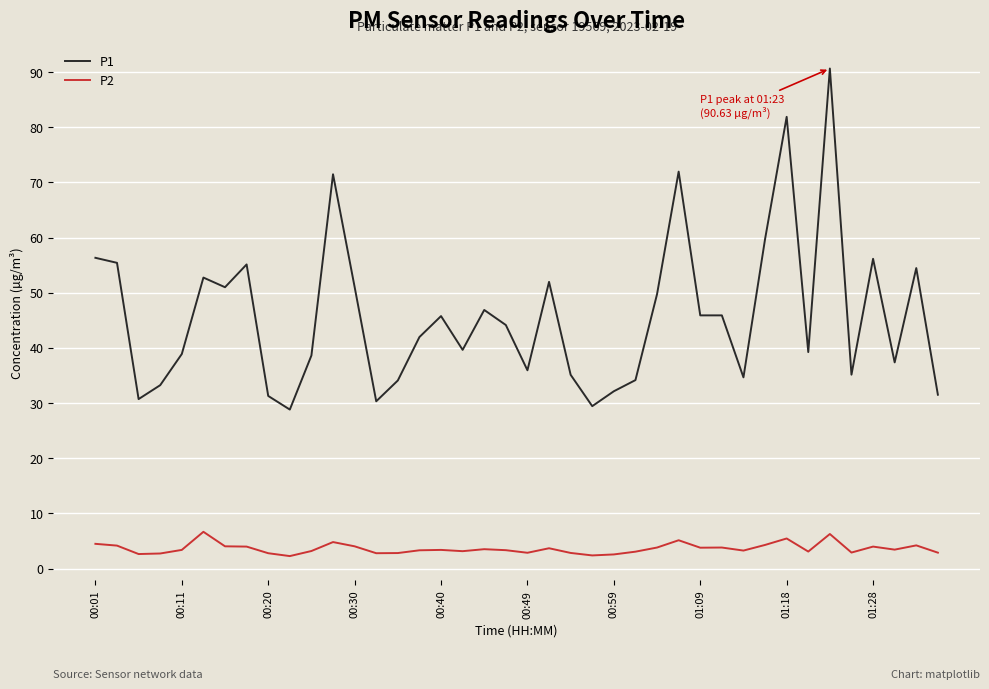

What is the difference between the maximum and second lowest values in the P1 series?

61.2